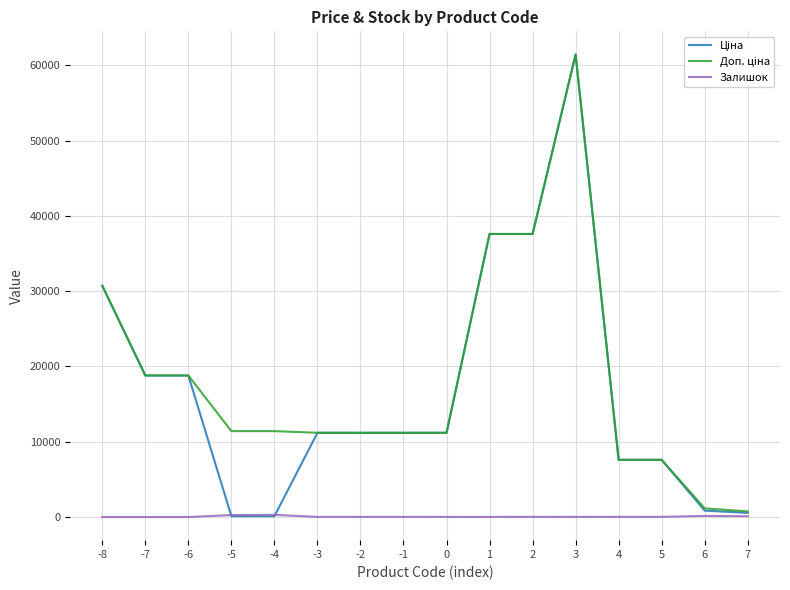

At which category is the sum across all series the highest?

3